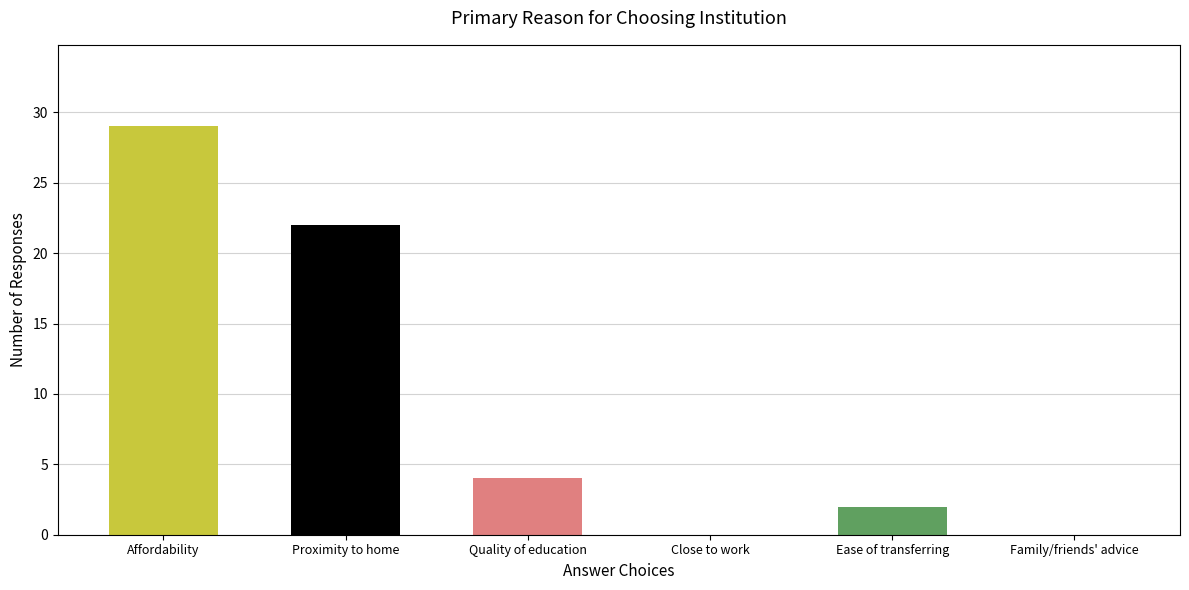

What is the maximum value shown in the chart?

29